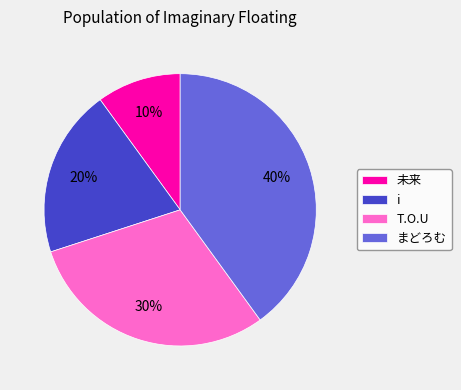

Count the number of slices in the pie.

4